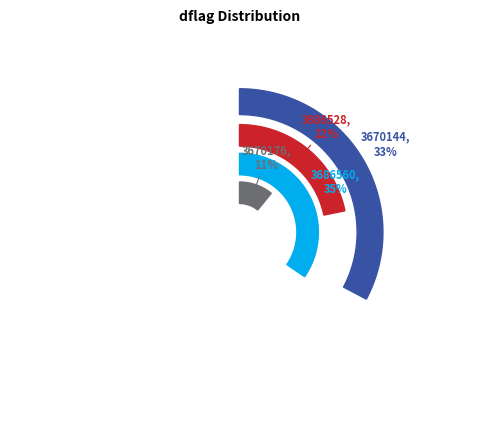

To the nearest percent, what is the average slice percentage?

25%